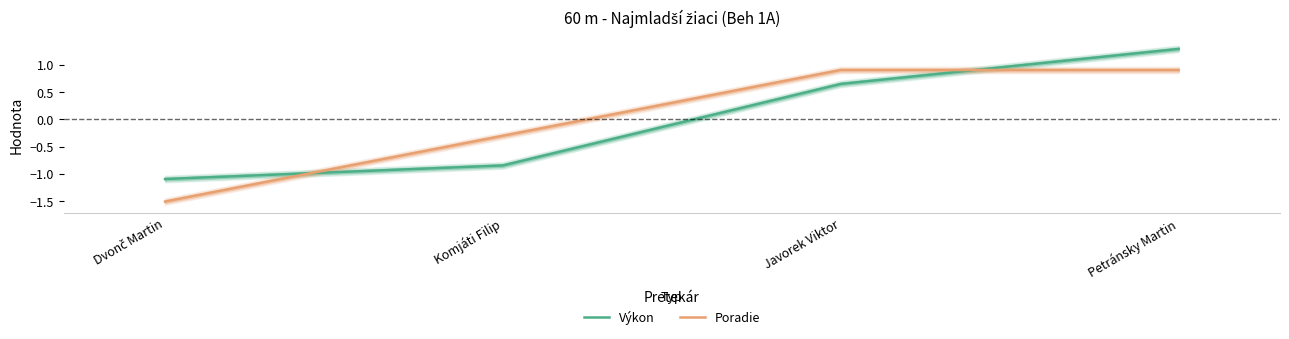

Which series ends up on top after the final intersection of Výkon and Poradie?

Výkon